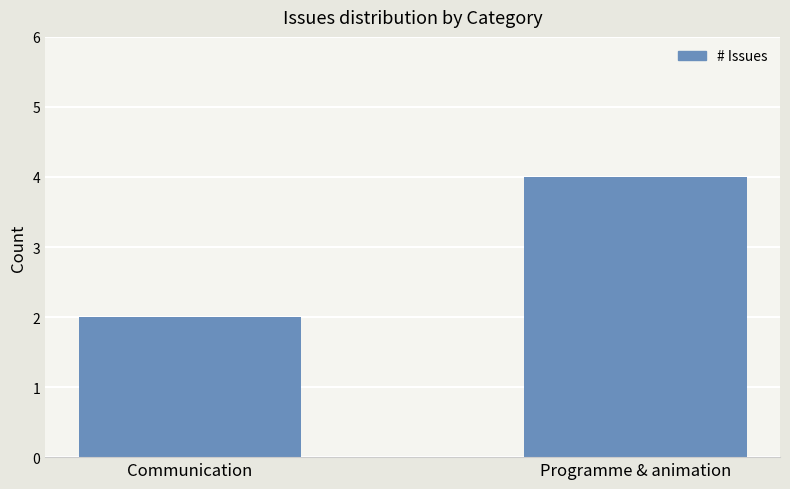

How many data points are less than 4?

1